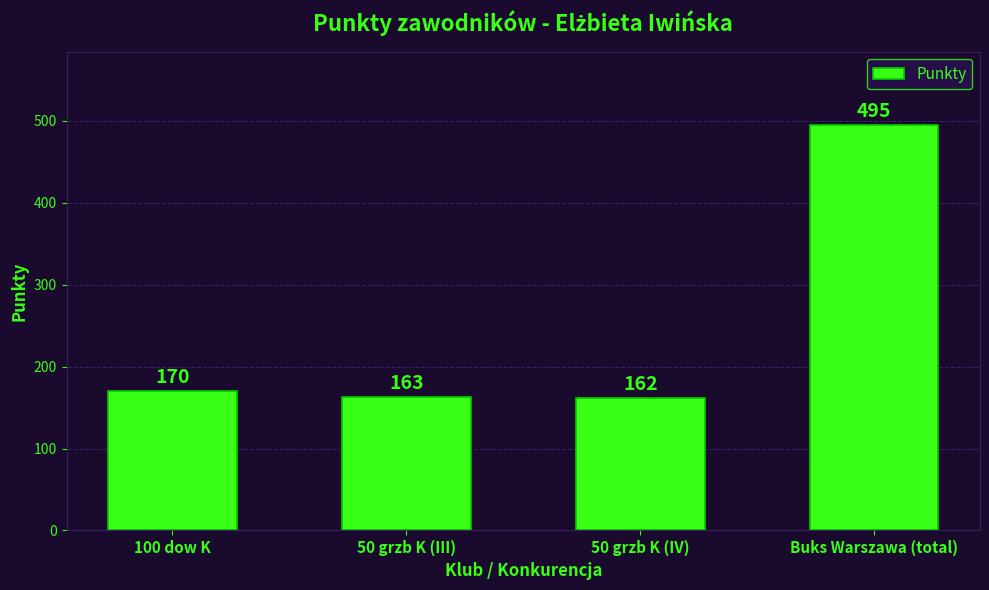

Which category has the lowest value across all series?

50 grzb K (IV)